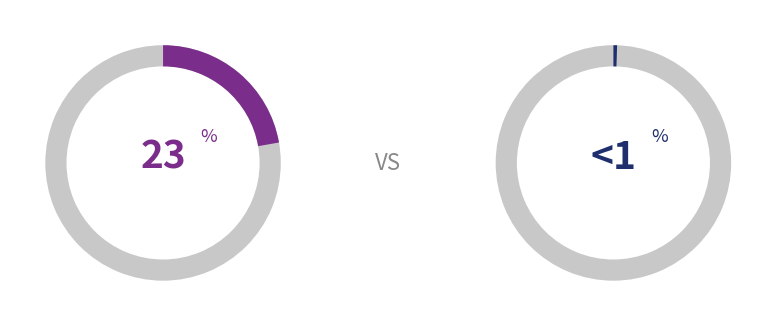

To the nearest percent, what is the average slice percentage?

11%